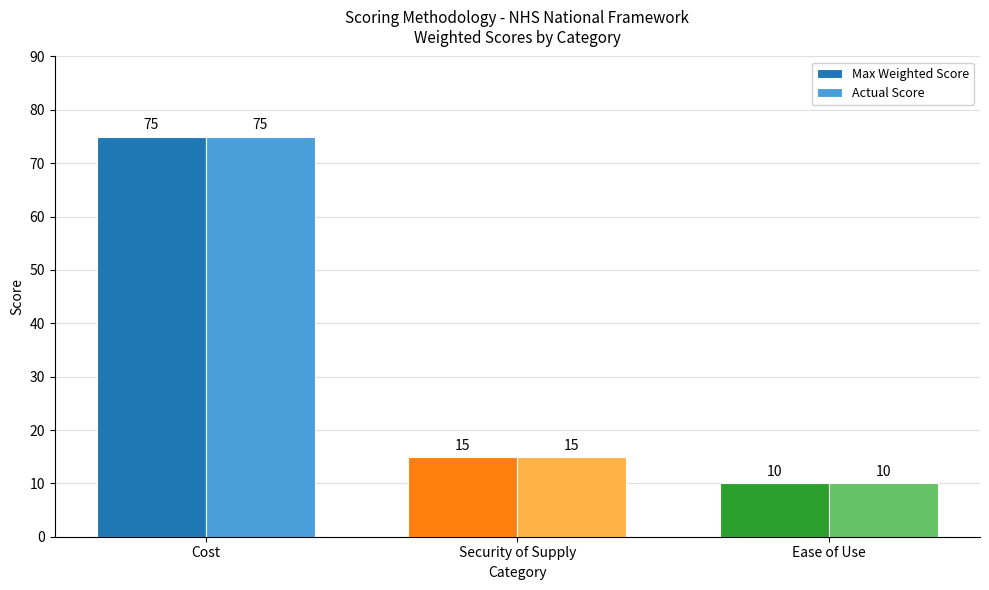

What is the label of the 1st bar from the right?

Ease of Use